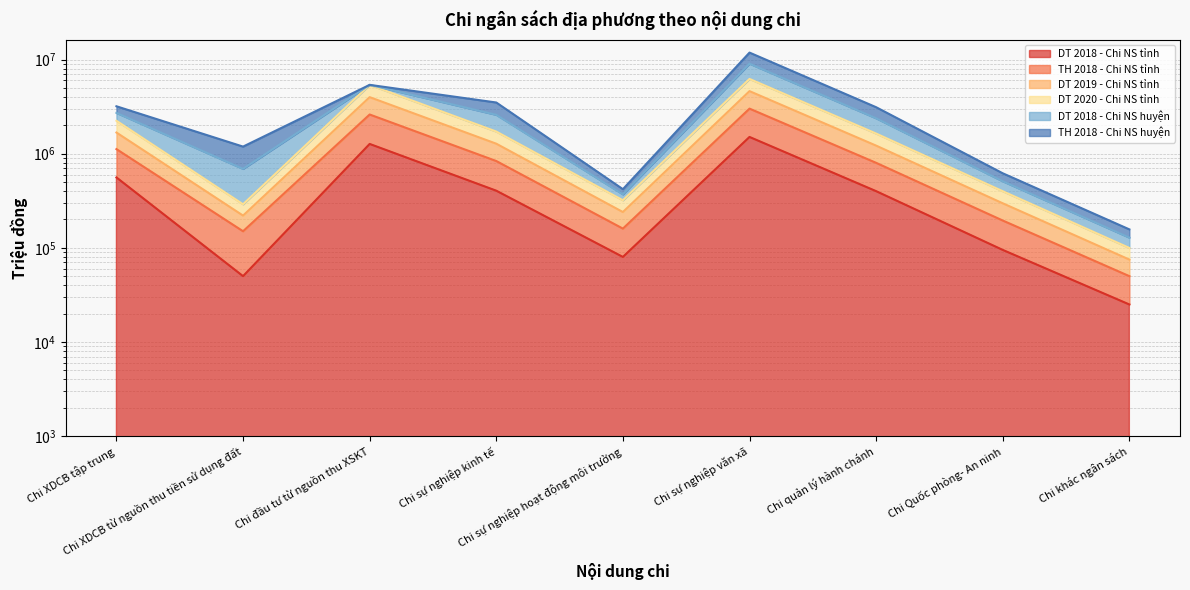

How many interior local valleys does the TH 2018 - Chi NS tỉnh series have?

2